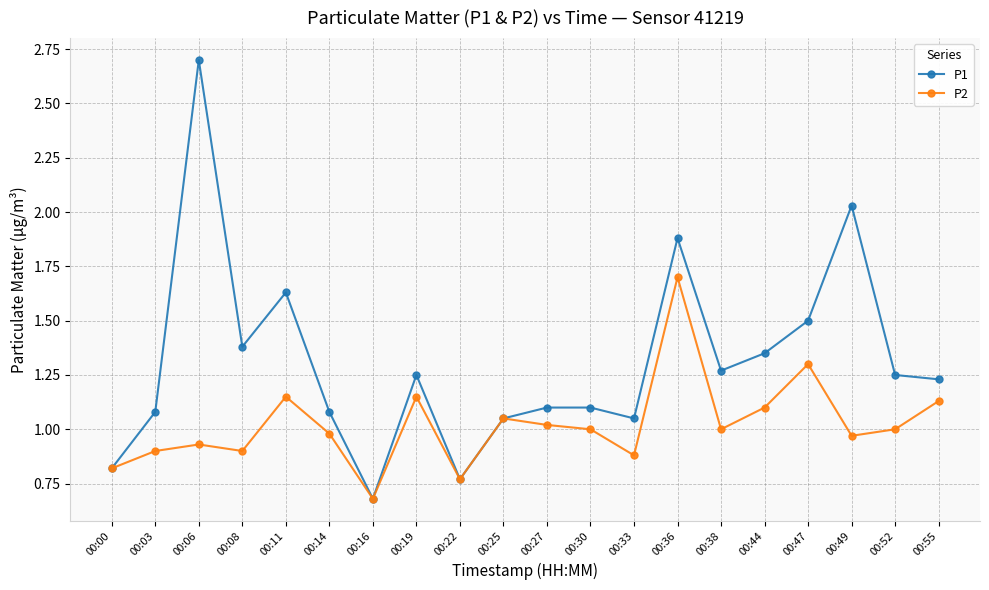

Which label corresponds to the smallest value in the chart?

00:16